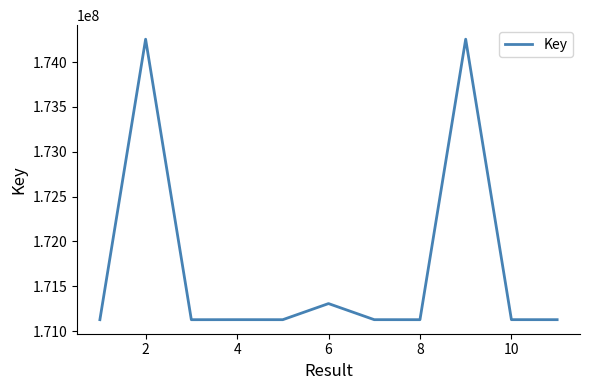

What is the minimum value shown in the chart?

171126516